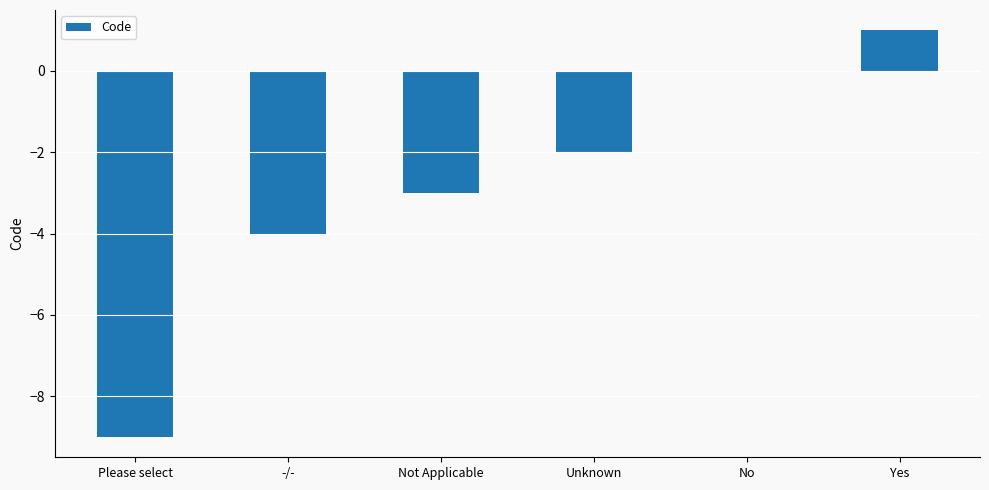

The value at Not Applicable is -3. True or false?

True